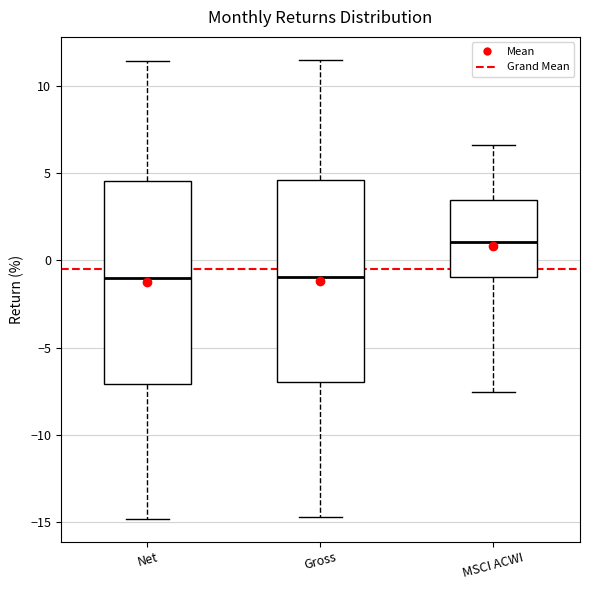

Where is the lower edge of the box for Gross on the y-axis? The values are not printed on the chart, so give them approximately, as read against the axis.

-7.0